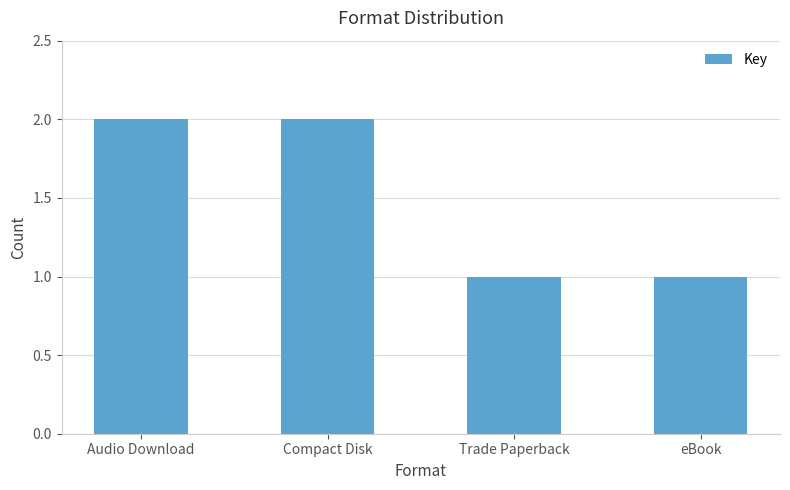

What is the label of the 1st bar from the left?

Audio Download